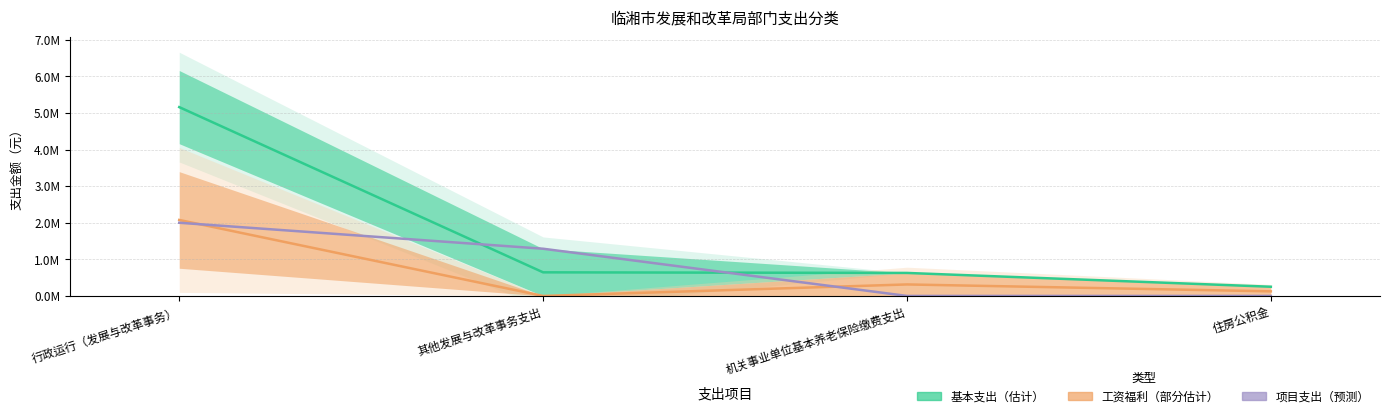

Reading left to right, what are all the values shown in this chart?

总计: 行政运行（发展与改革事务）=5160181.2	其他发展与改革事务支出=645000.0	机关事业单位基本养老保险缴费支出=628474.8	住房公积金=251389.9
基本支出合计: 行政运行（发展与改革事务）=2076670.6	其他发展与改革事务支出=0.0	机关事业单位基本养老保险缴费支出=314237.4	住房公积金=125695.0
项目支出合计: 行政运行（发展与改革事务）=2000000.0	其他发展与改革事务支出=1290000.0	机关事业单位基本养老保险缴费支出=0.0	住房公积金=0.0